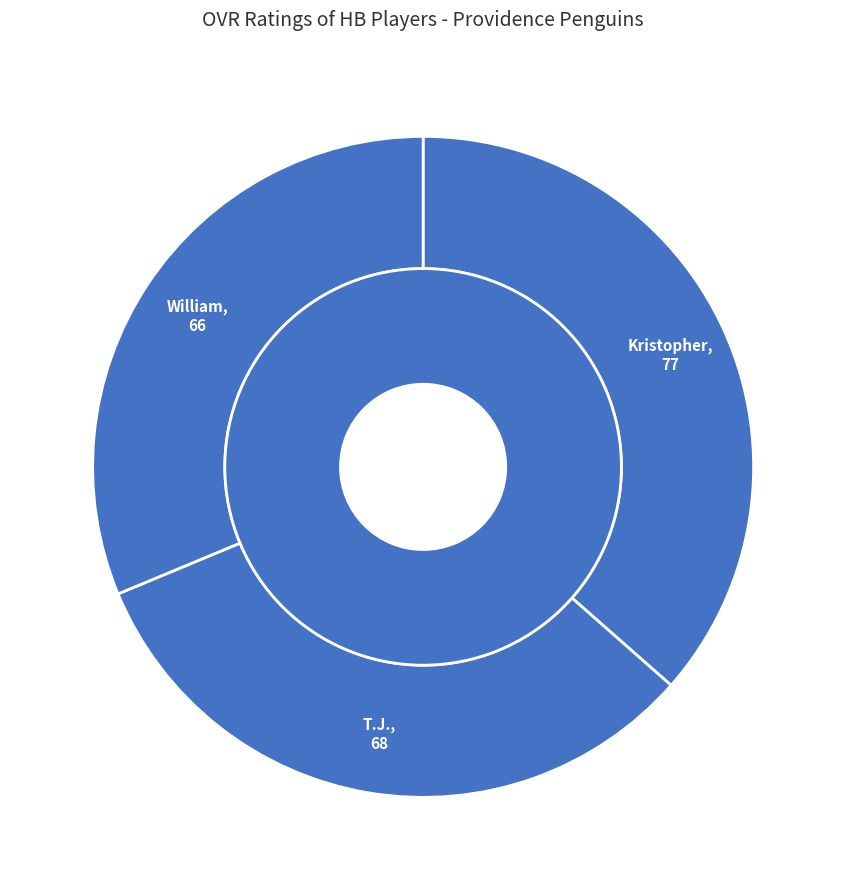

Which slice is the smallest?

William